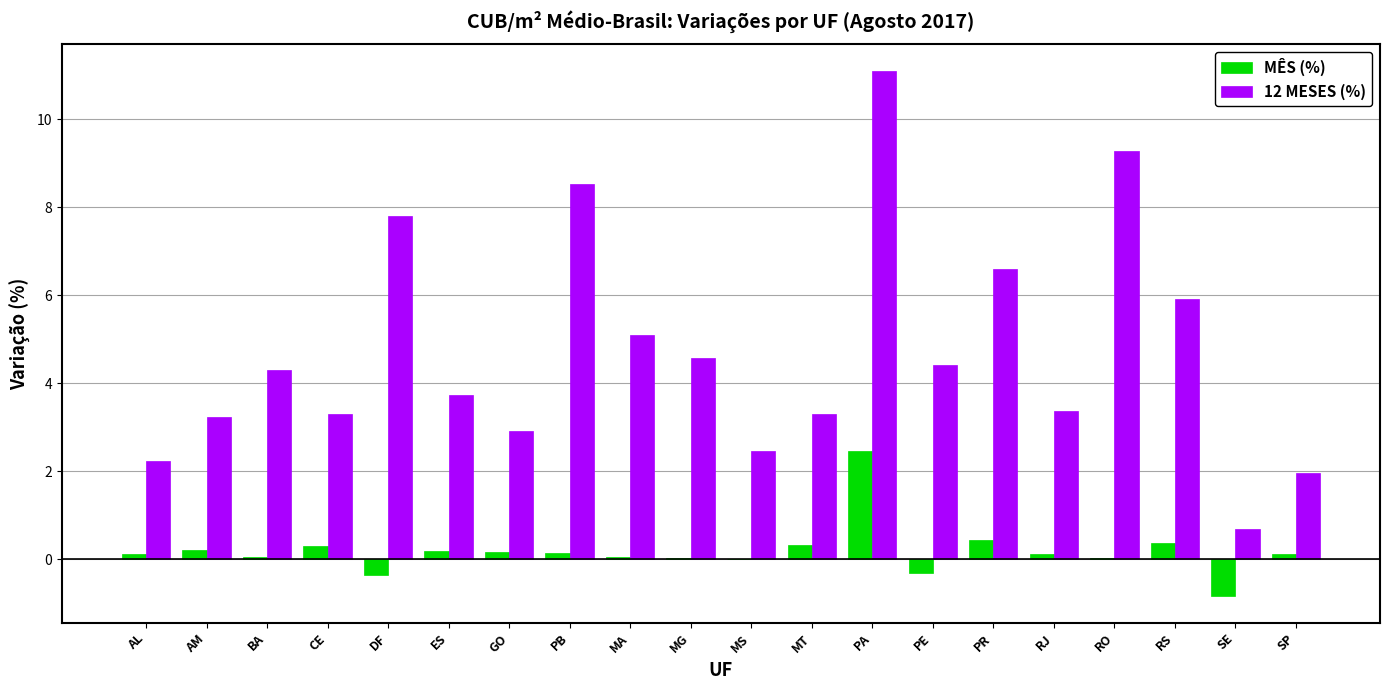

At which label does 12 MESES (%) first exceed 4?

BA